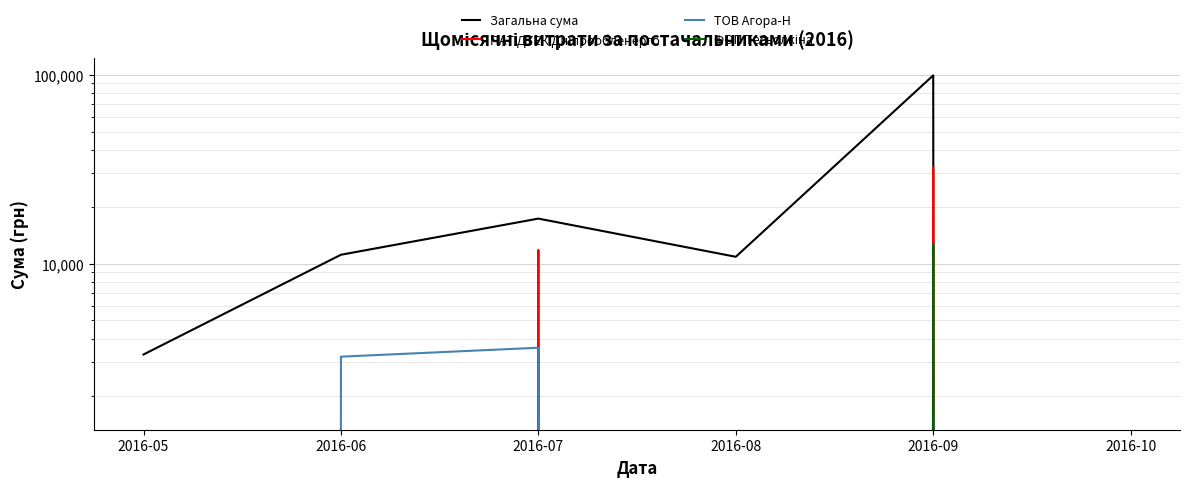

True or false: ТОВ Агора-Н and Загальна сума intersect in this chart.

False